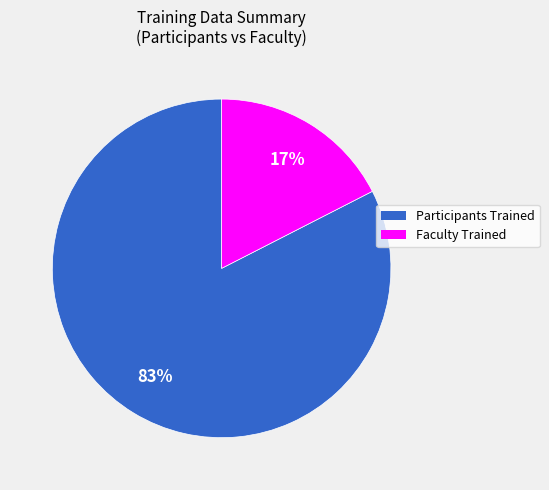

Is there a majority slice in this chart?

Yes